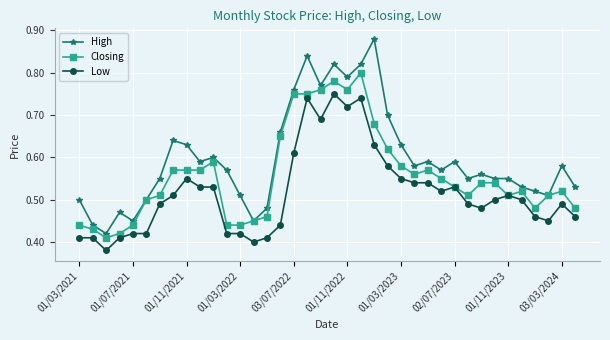

List the series in order of their peak value, lowest first.

Low, Closing, High